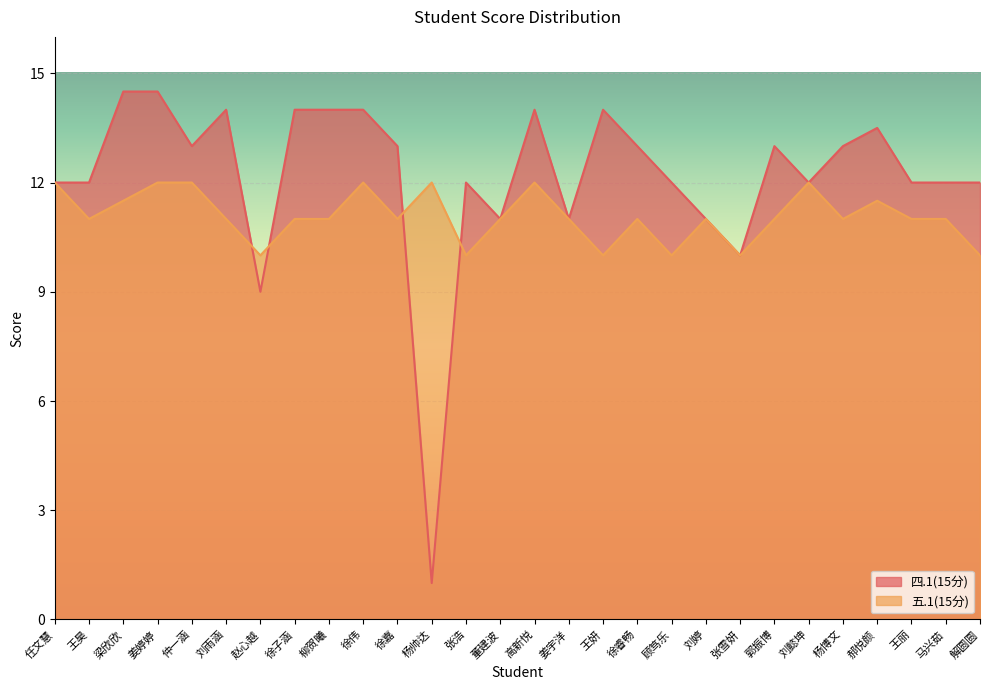

Which series has the widest spread of values?

四.1(15分)